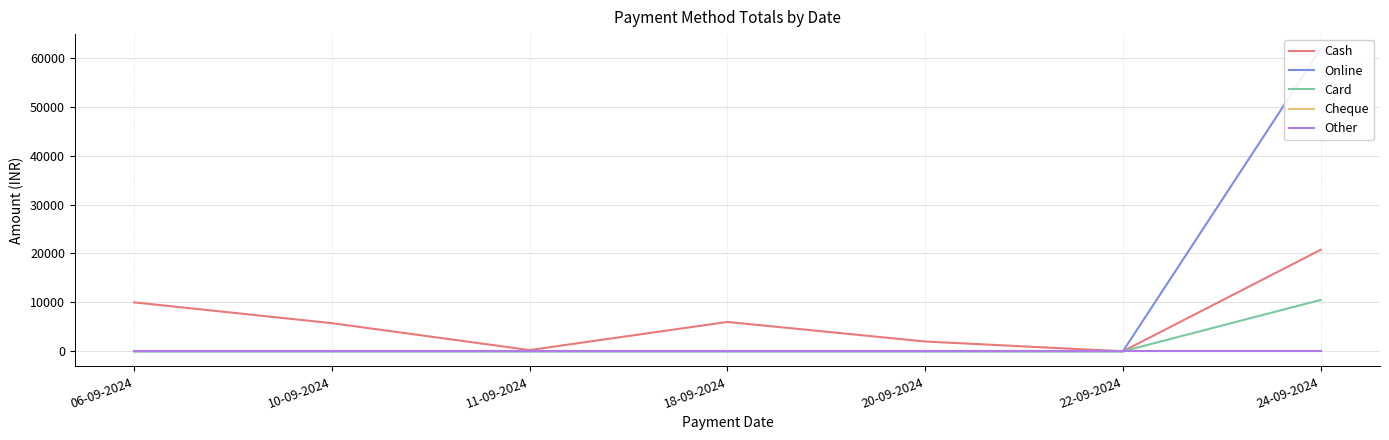

Reading right to left, transcribe all the data shown in this chart.

Cash: 20750	0	2000	6000	250	5750	10000
Online: 61750	0	0	0	0	0	0
Card: 10500	0	0	0	0	0	0
Cheque: 0	0	0	0	0	0	0
Other: 0	0	0	0	0	0	0